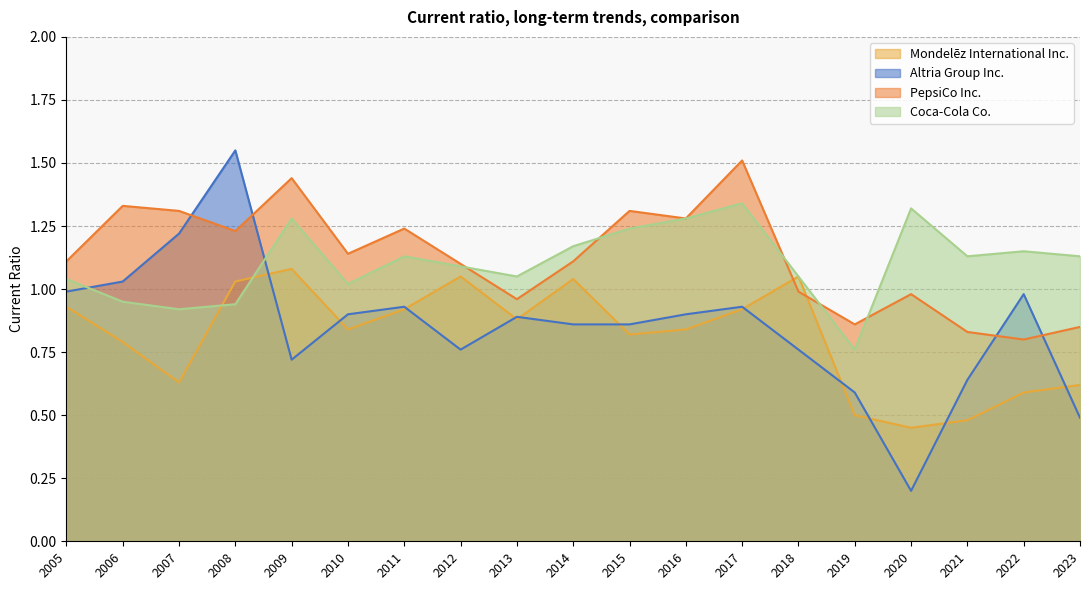

True or false: Altria Group Inc. has a value of 0.8 at 2012.

True